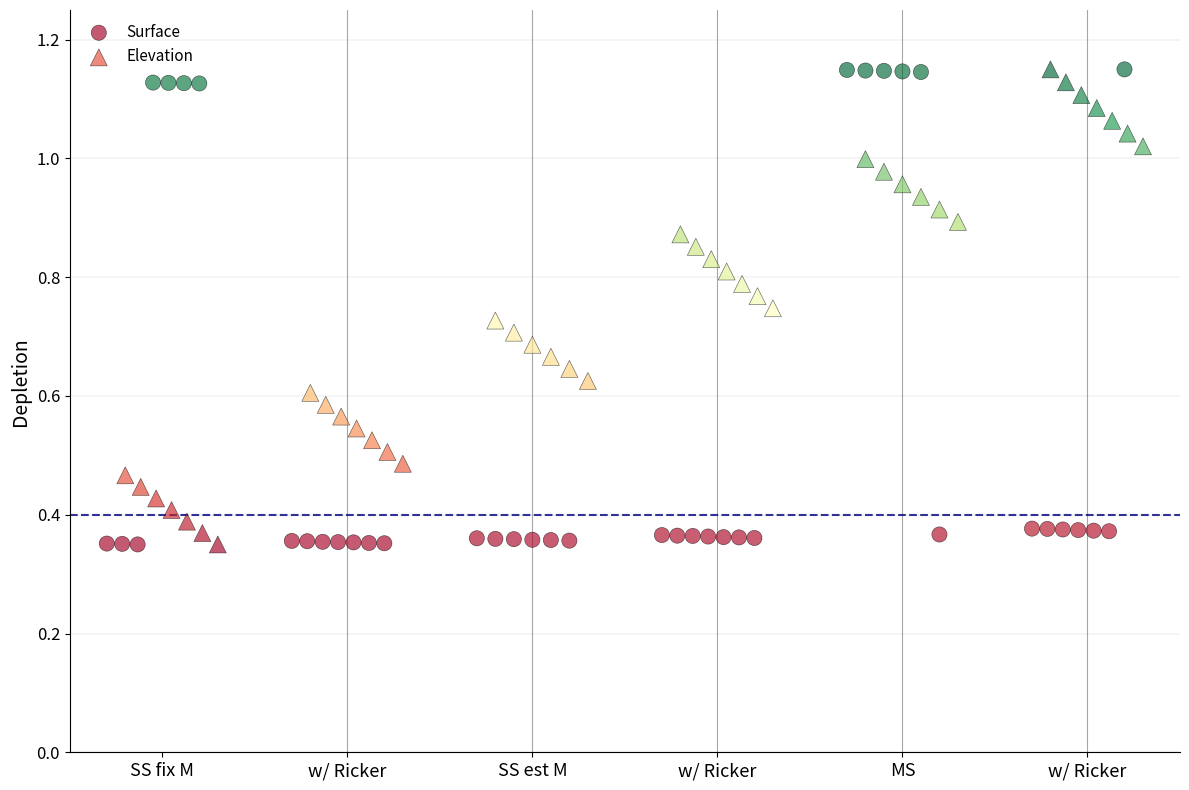

What are all the series names shown in the legend?

Surface, Elevation